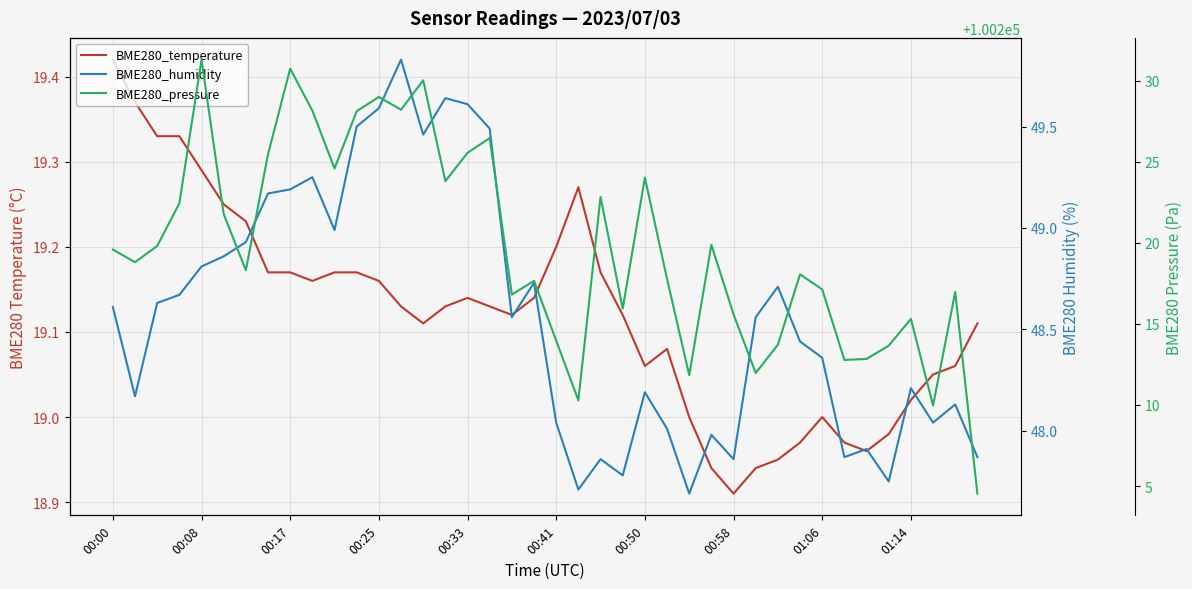

What is the sum of all BME280_humidity values?

1942.7